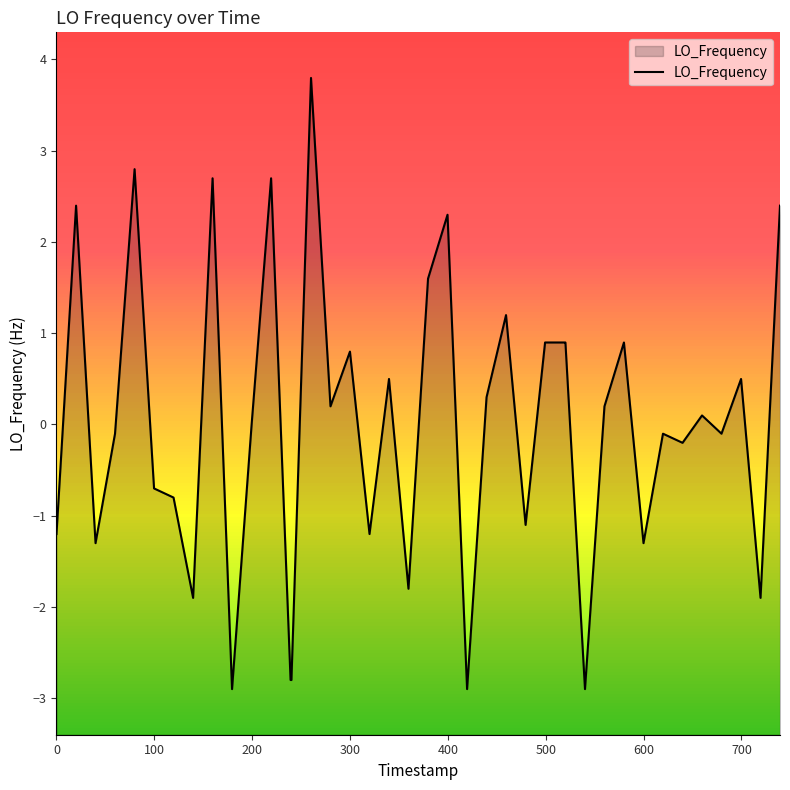

What is the greatest value displayed?

3.8